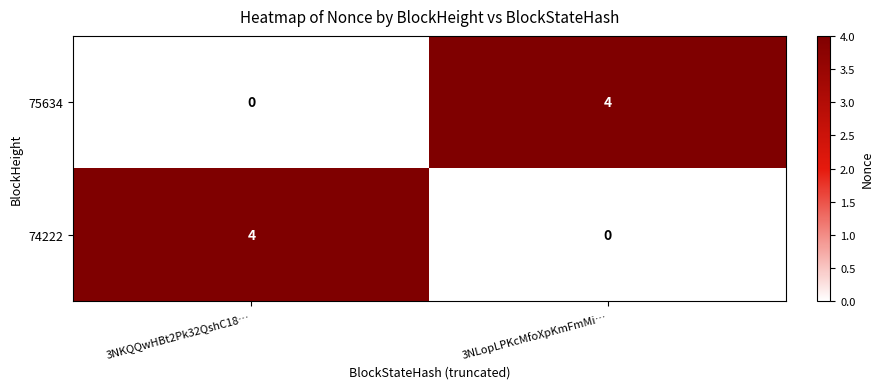

Rank the series at 3NLopLPKcMfoXpKmFmMi… from highest to lowest value.

75634, 74222